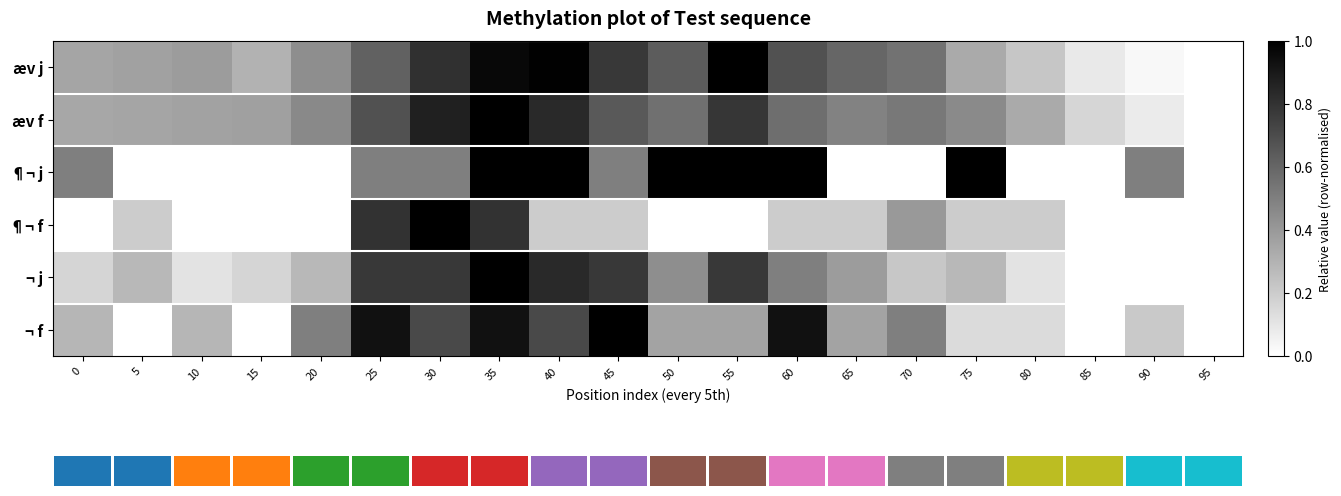

At which category is the sum across all series the highest?

35